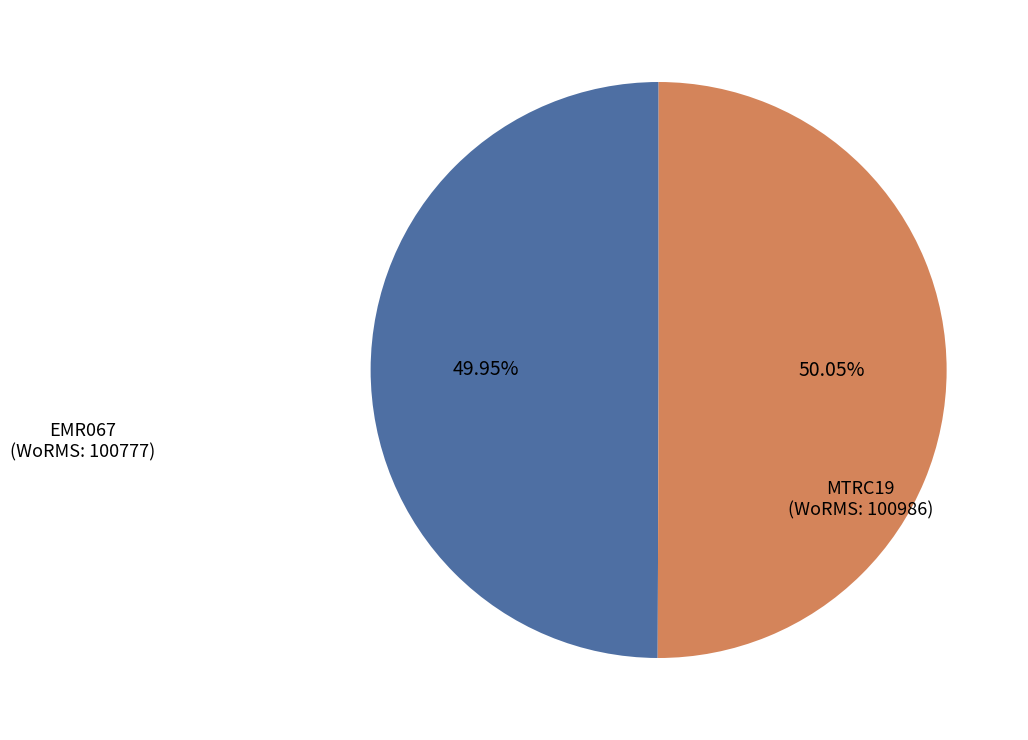

How many segments does this pie chart have?

2